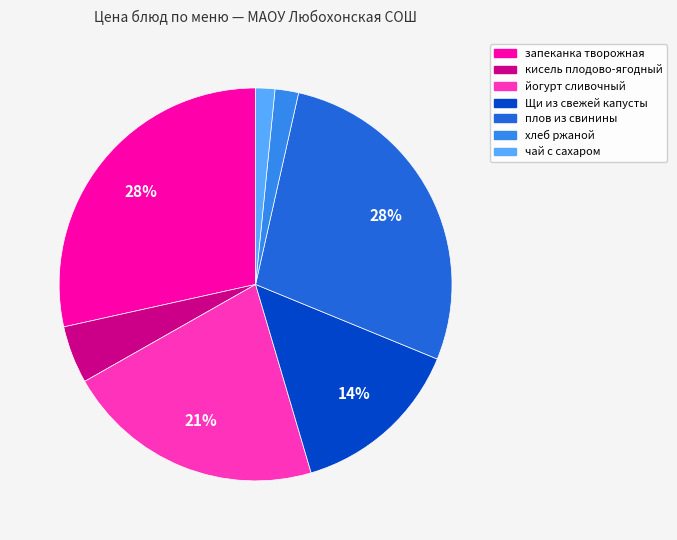

The чай с сахаром slice represents 2% of the pie. True or false?

True